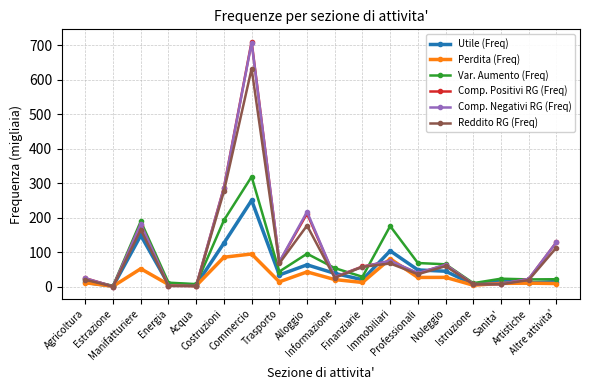

What is the average value of the Utile (Freq) series?

52.9